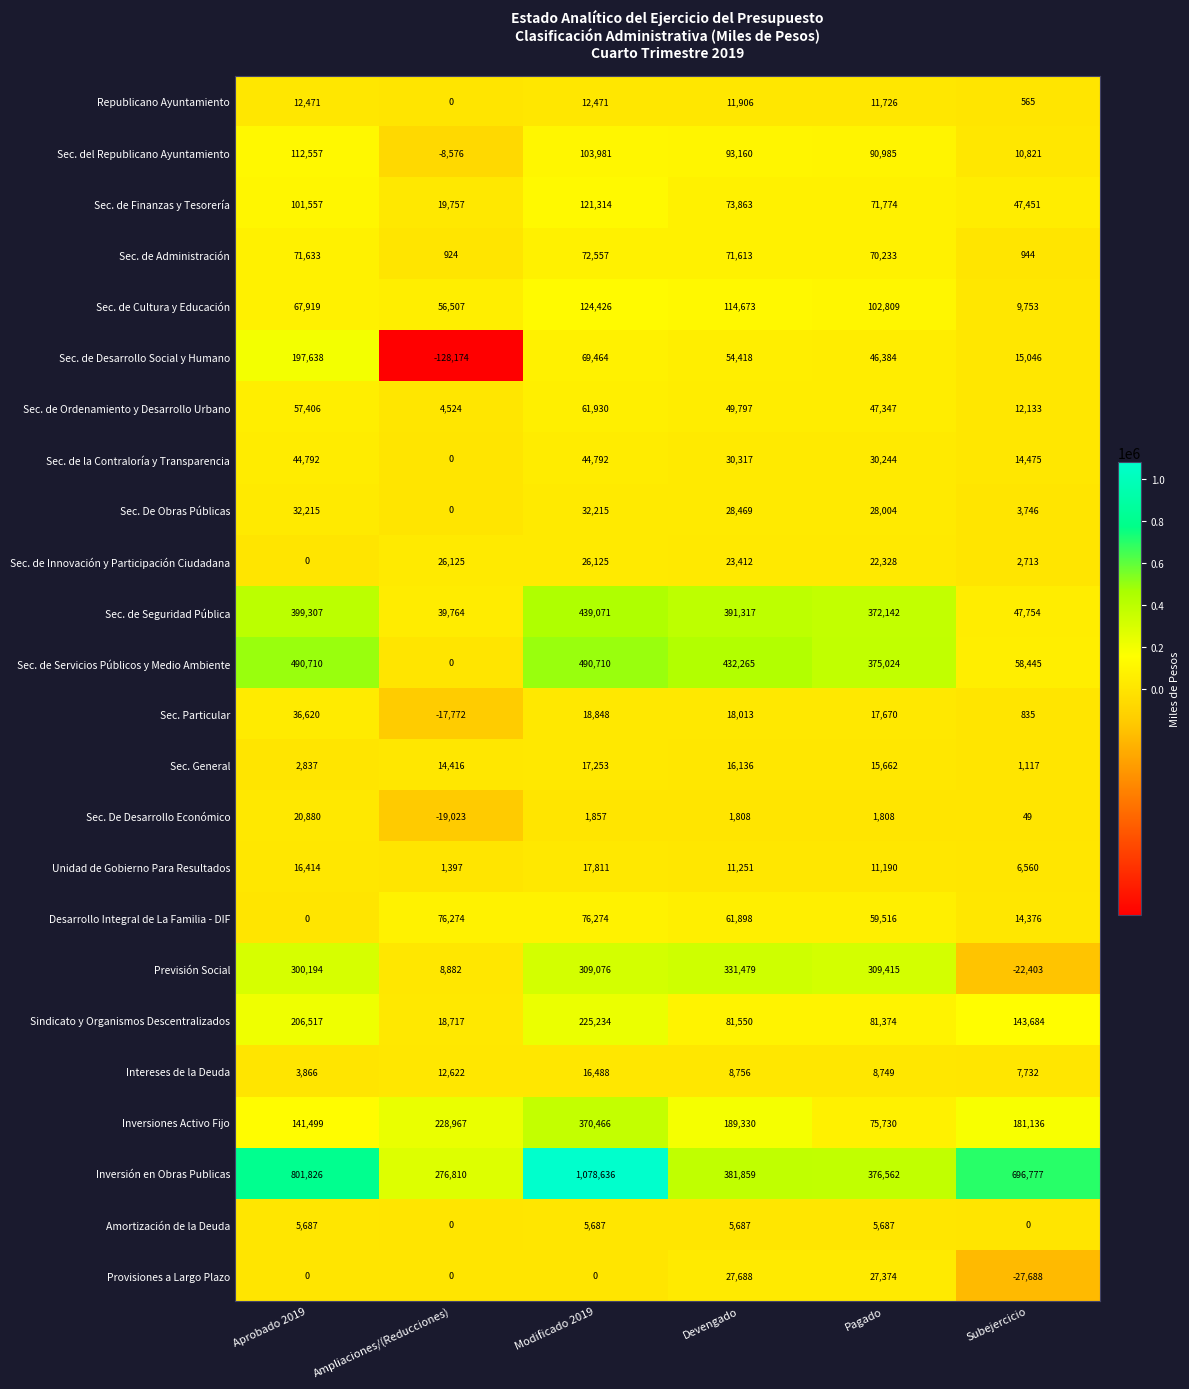

How many categories are shown in the chart?

6